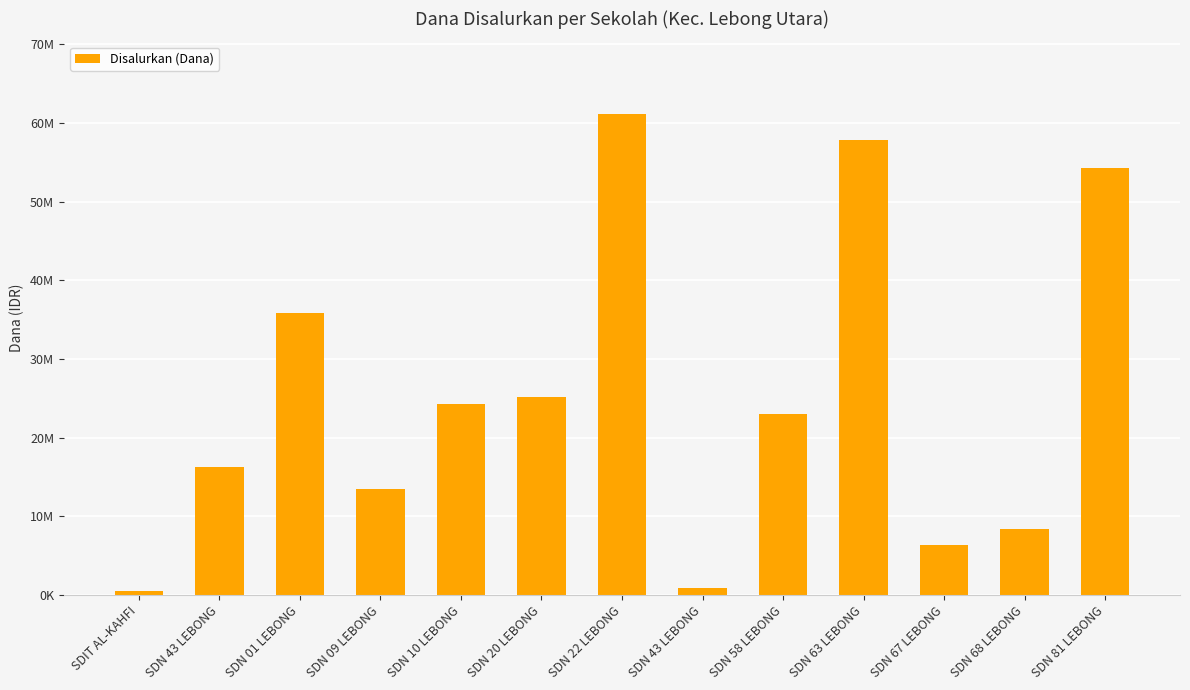

Are the bars horizontal?

No